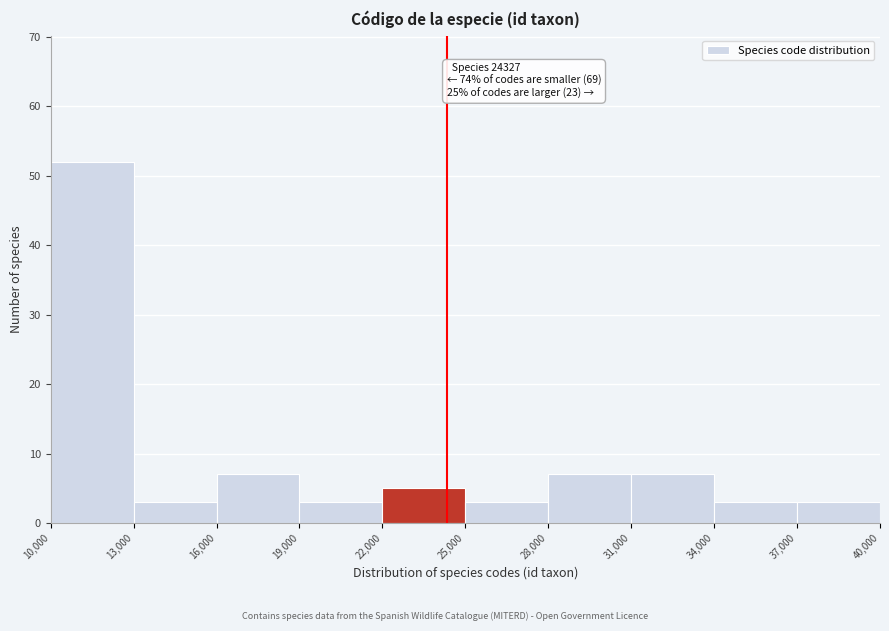

Which range on the x-axis has the tallest bar?

10,000 to 13,000